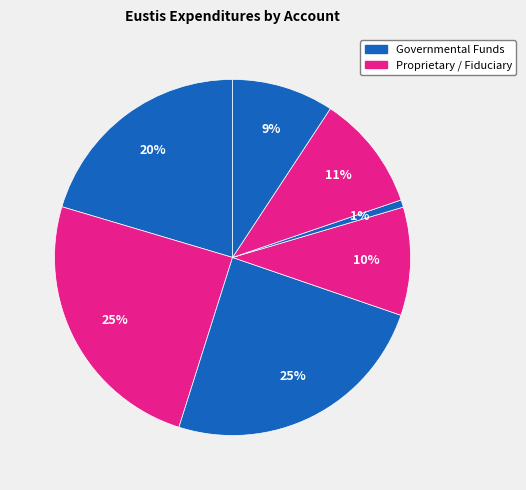

How many slices are in this pie chart?

7